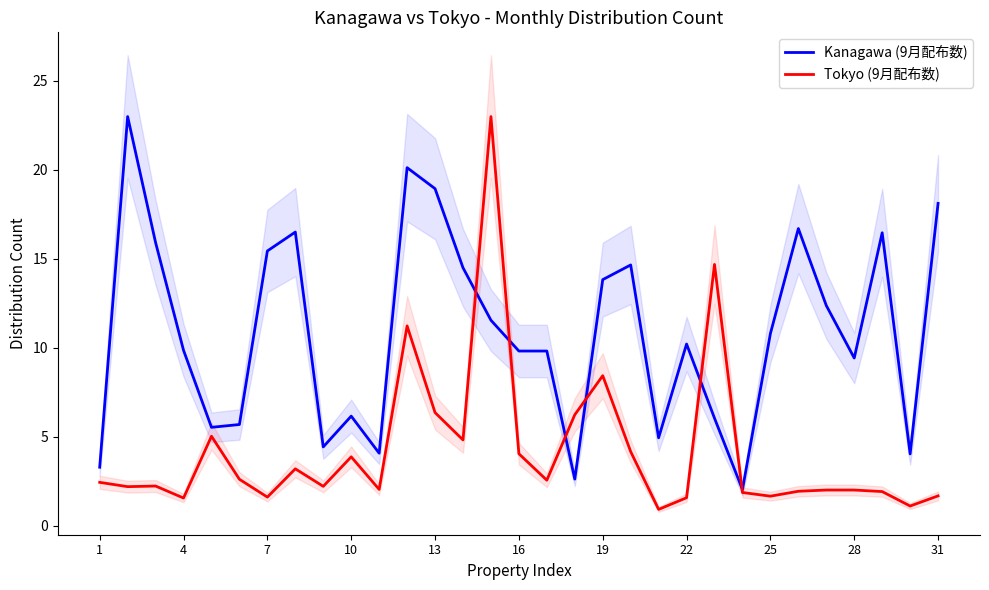

Which series ends up on top after the final intersection of Tokyo (9月配布数) and Kanagawa (9月配布数)?

Kanagawa (9月配布数)